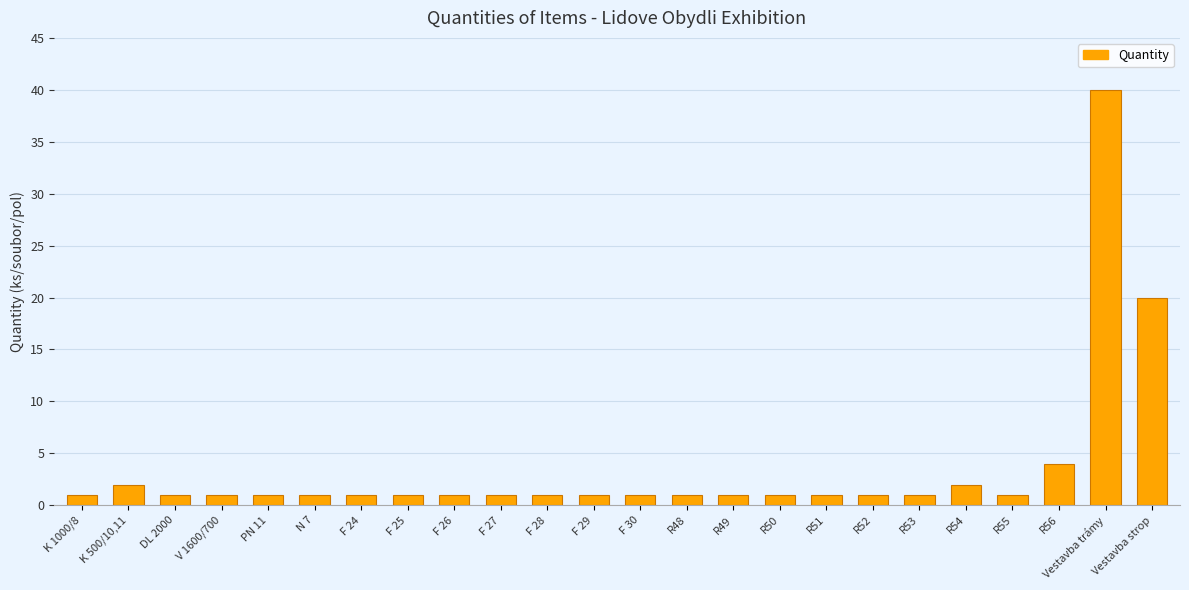

At which category does the chart reach its peak across all series?

Vestavba trámy